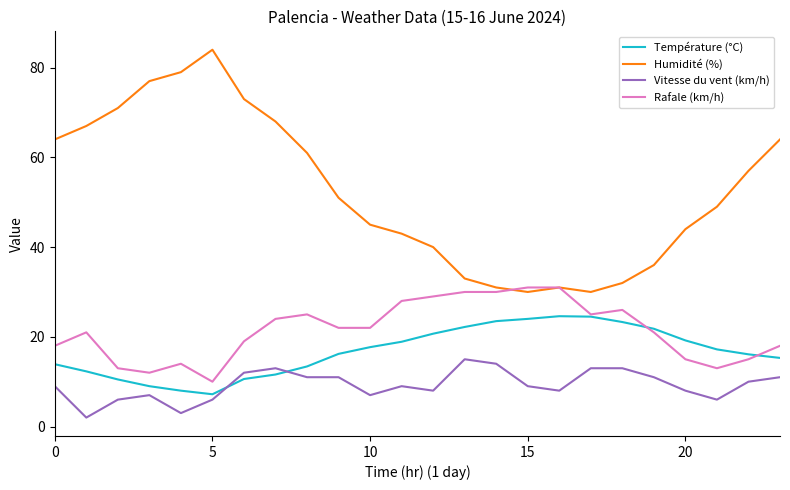

What is the maximum value for Humidité (%)?

84.0